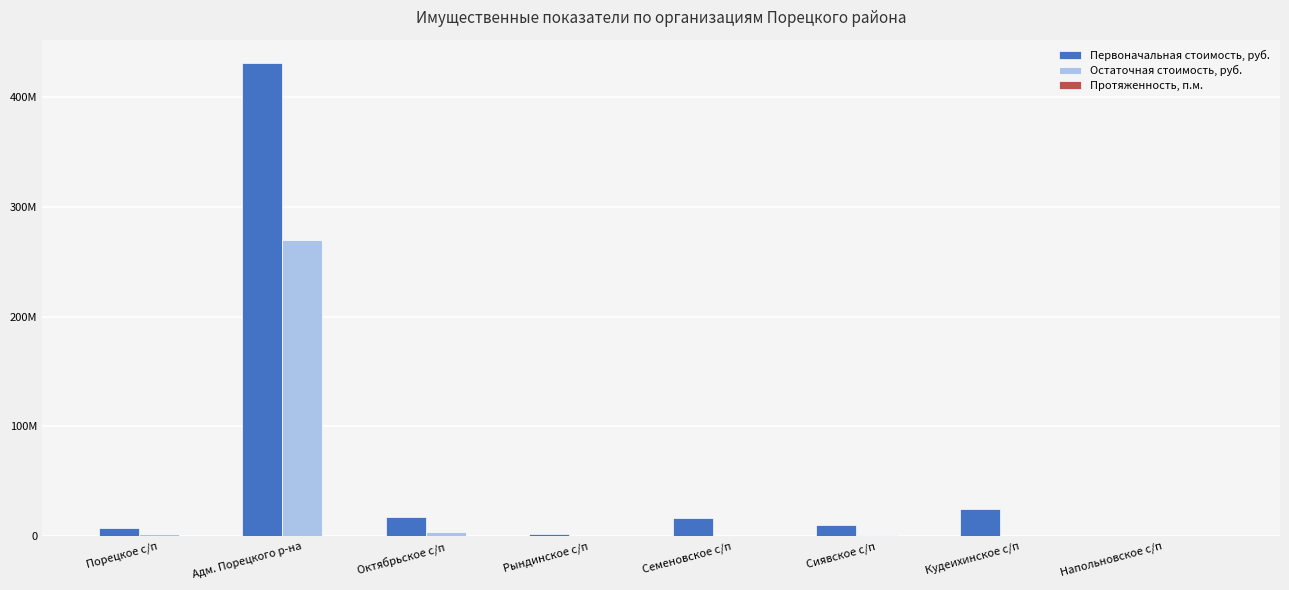

At which label is Первоначальная стоимость, руб. closest to 215377098?

Кудеихинское с/п